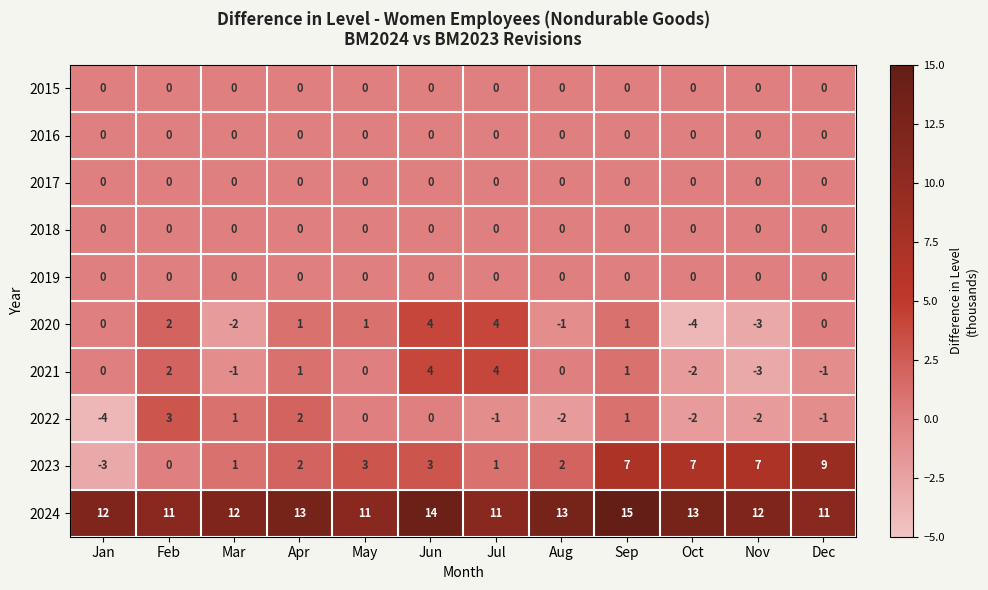

The 2024 series shows 6 at Sep. True or false?

False